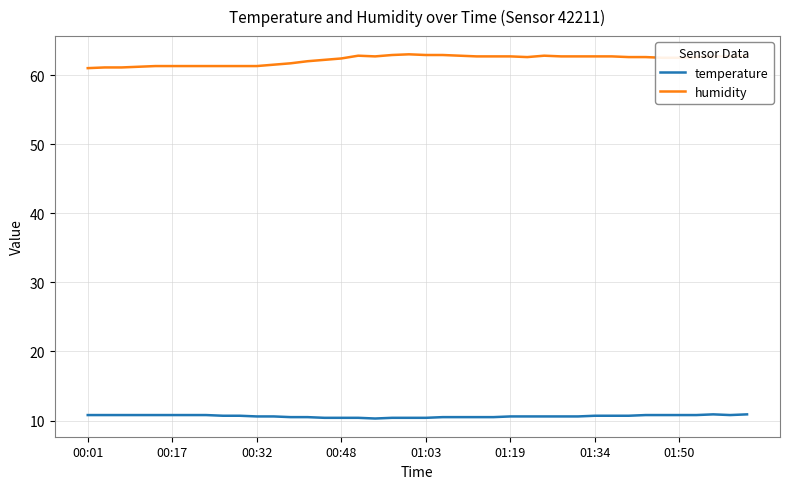

How many temperature values are between 10 and 11?

40